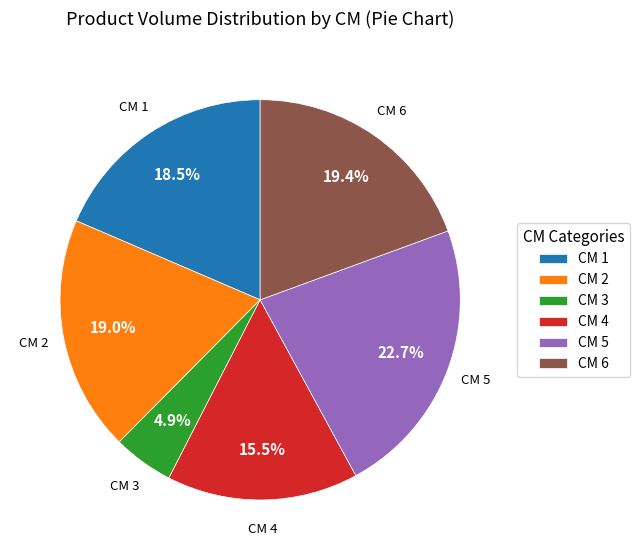

Does any single category account for the majority?

No